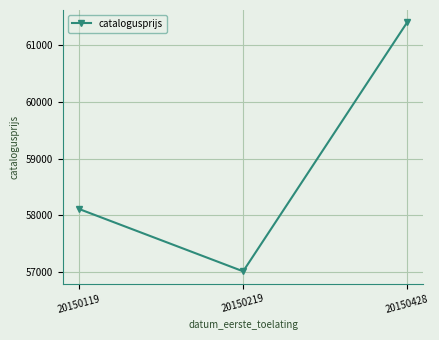

How many data points does each series have?

3